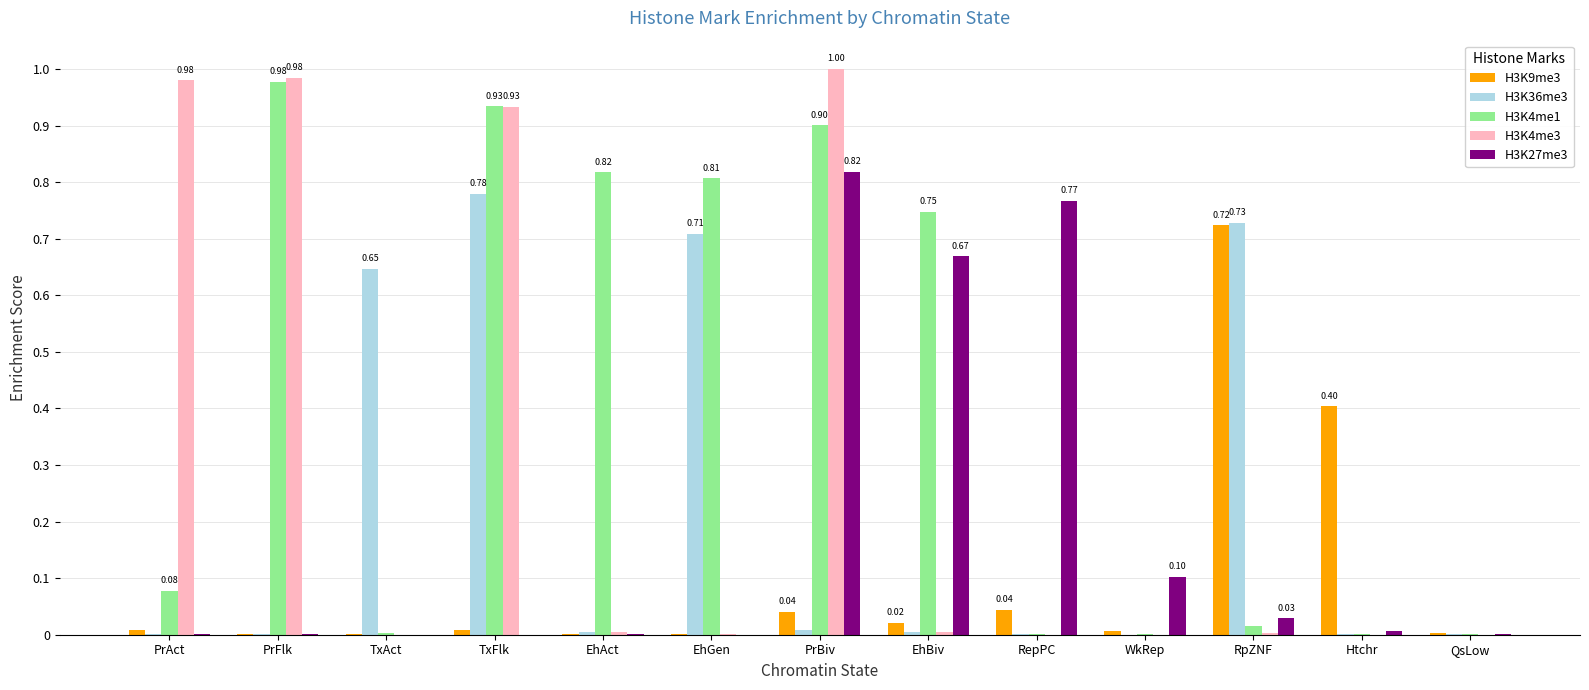

What is the sum of all H3K9me3 values?

1.3